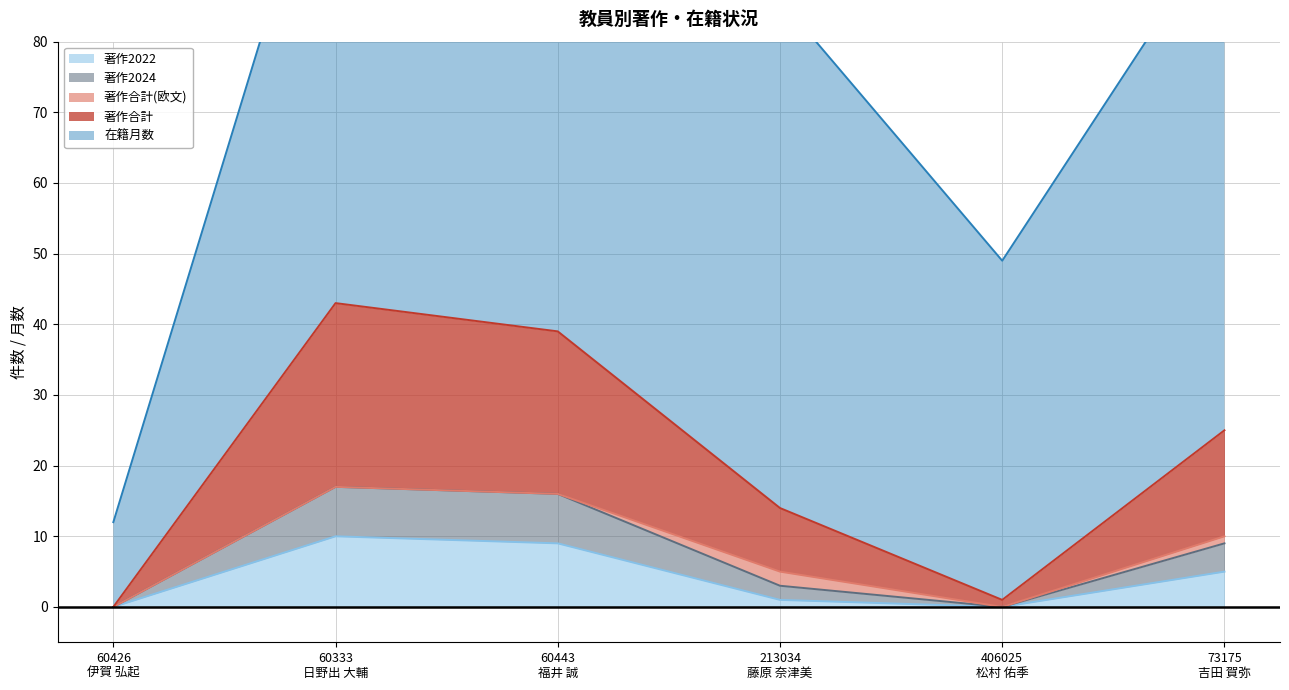

What position from the right is 60426
伊賀 弘起?

6